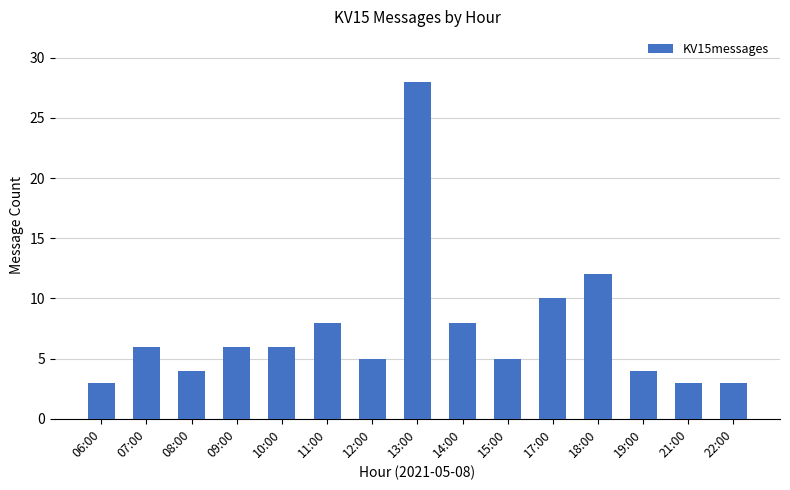

What is the sum of all values?

111